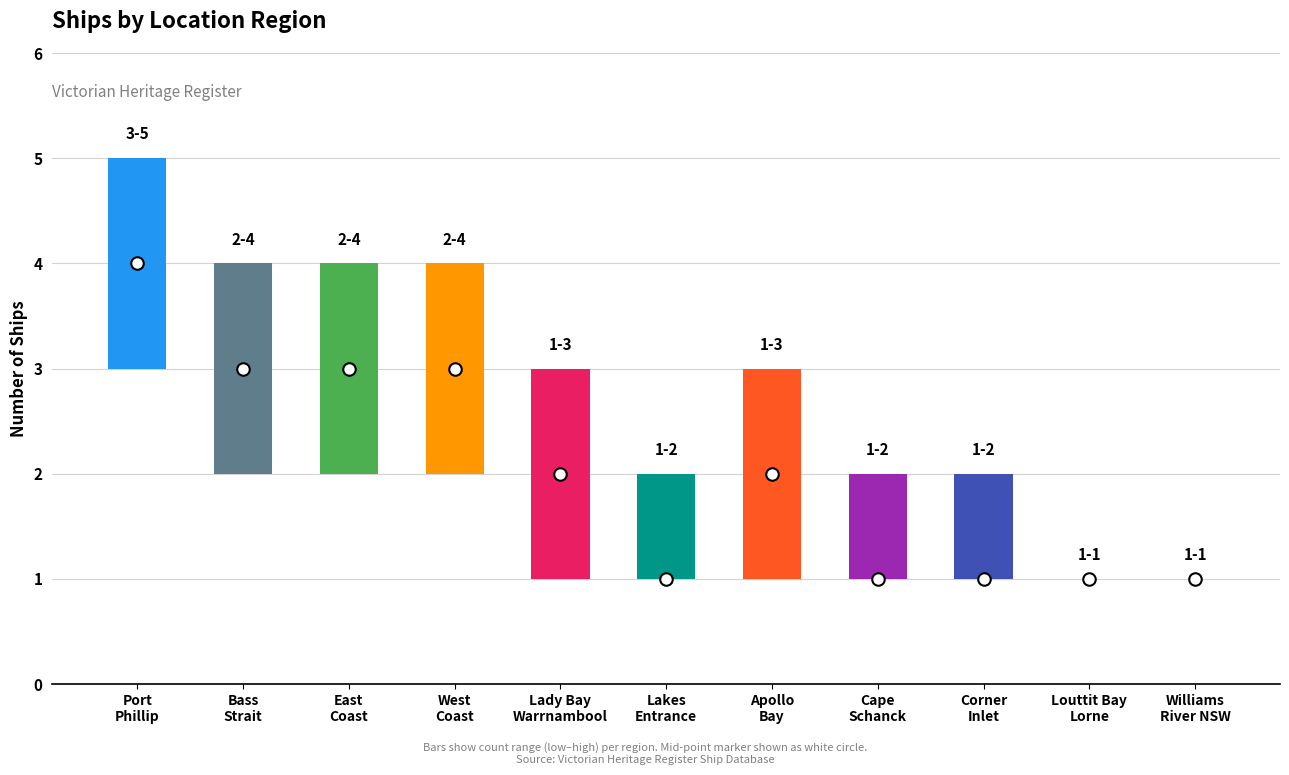

At which category does the chart reach its peak across all series?

Port Phillip